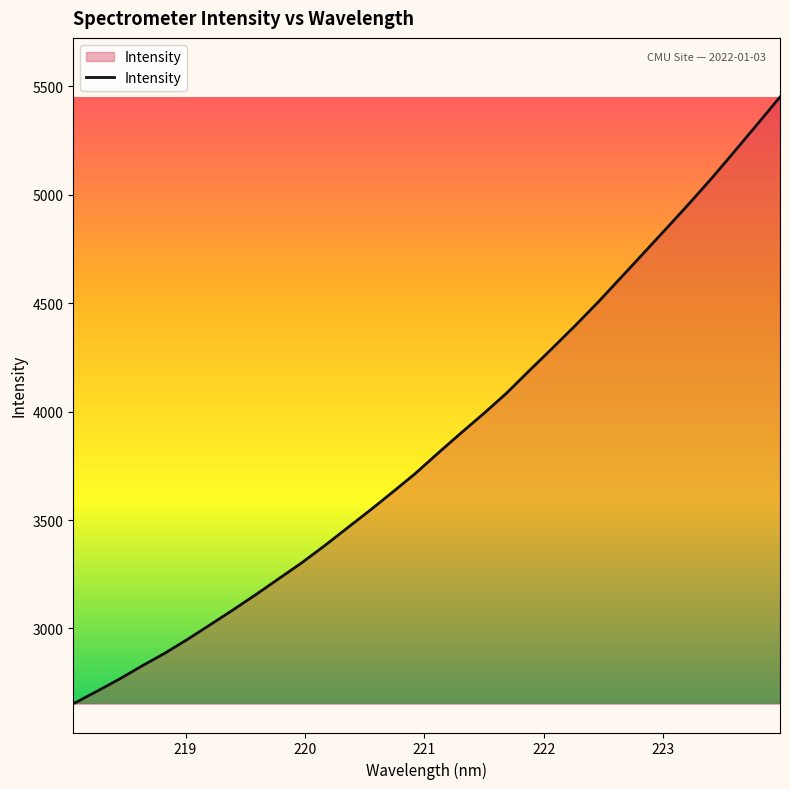

True or false: the data has more than 1 interior local peaks.

False